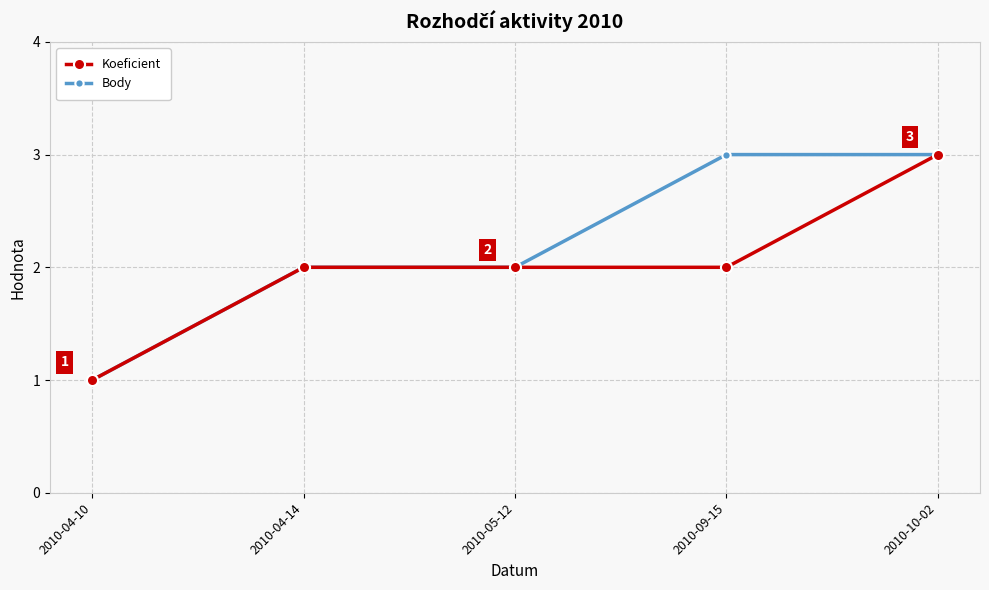

How many series are shown in this chart?

2